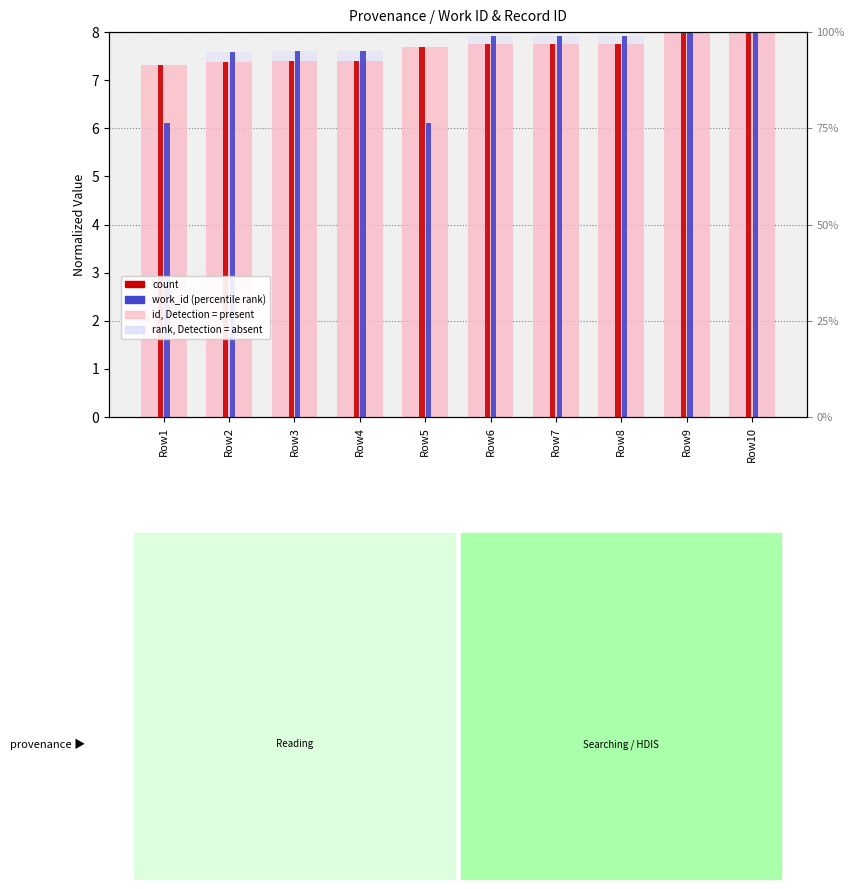

Which series has the largest total across all categories?

id (record)